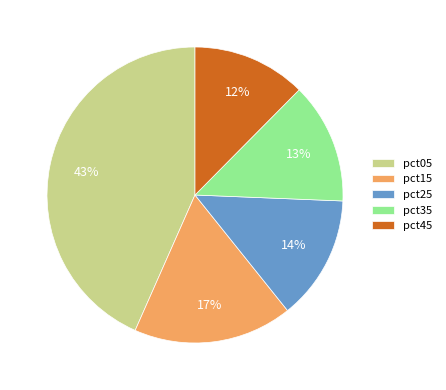

Which has a higher value, pct15 or pct05?

pct05